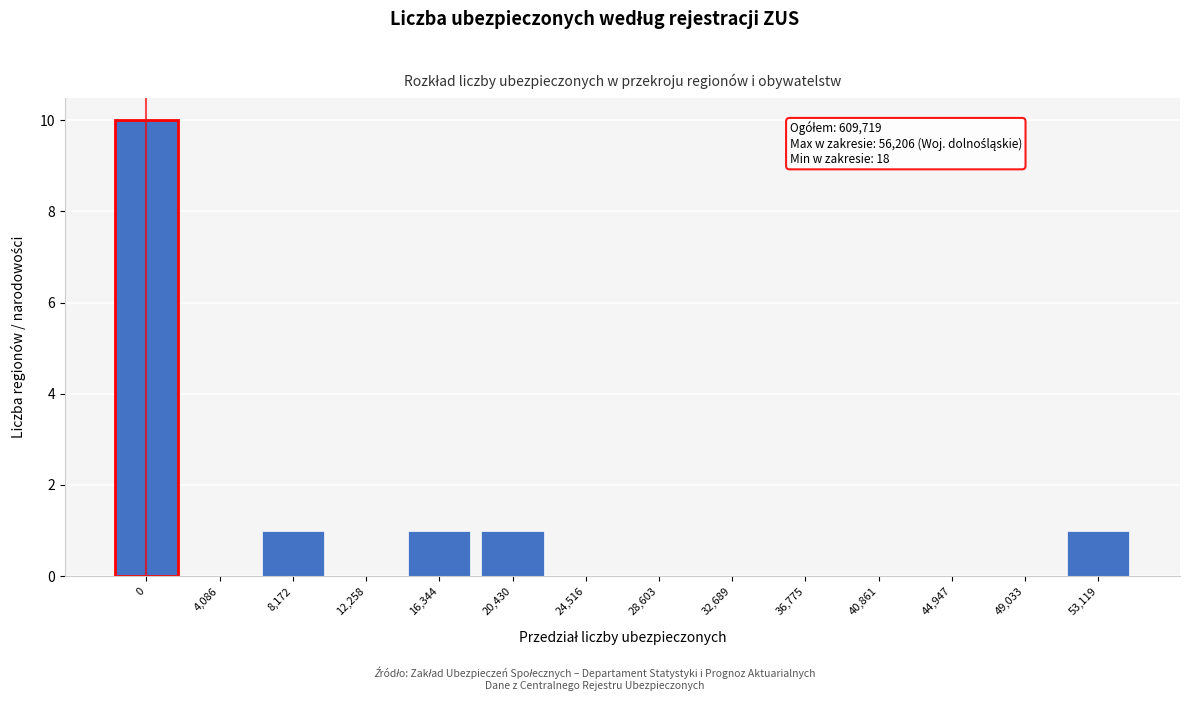

Reading left to right, extract all data points from this chart.

0=10	4,086=0	8,172=1	12,258=0	16,344=1	20,430=1	24,516=0	28,603=0	32,689=0	36,775=0	40,861=0	44,947=0	49,033=0	53,119=1